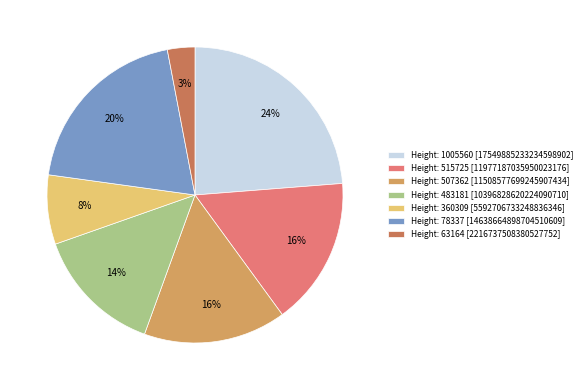

Is it true that Height: 483181 is 21% of the pie?

False